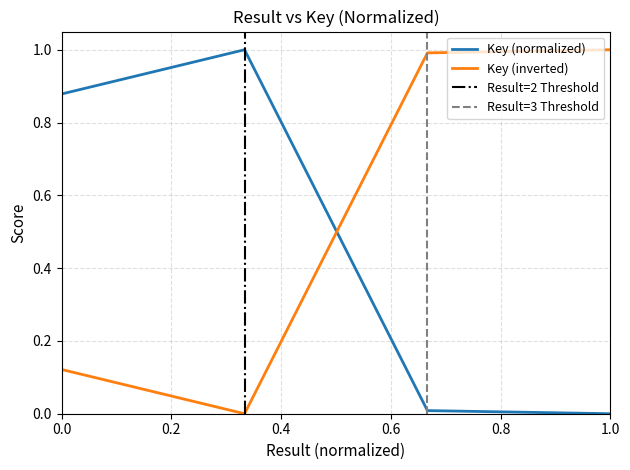

What is the maximum value shown in the chart?

1.0